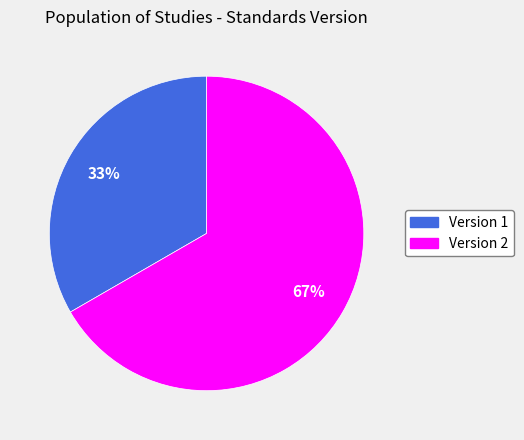

The Version 1 slice represents 33% of the pie. True or false?

True